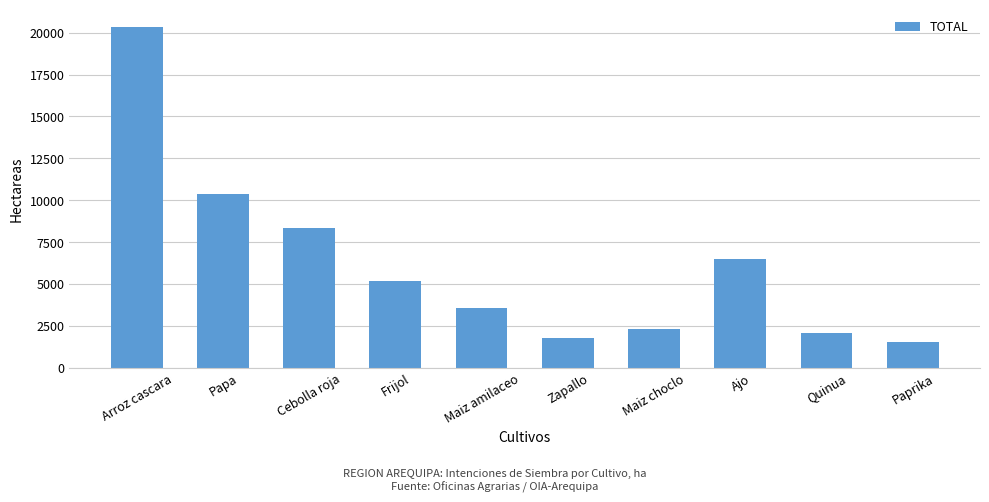

Reading left to right, what are all the values shown in this chart?

20369	10357	8361	5145	3586	1792	2318	6457	2057	1512